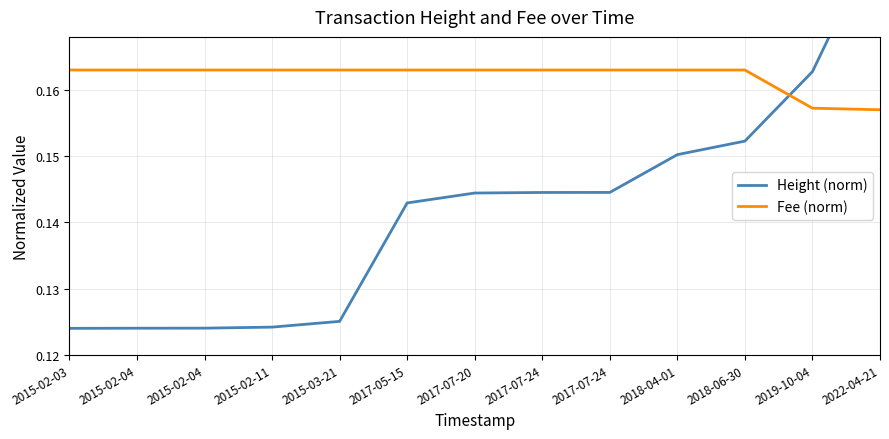

List the labels in order of Height (norm) value, largest first.

2022-04-21, 2019-10-04, 2018-06-30, 2018-04-01, 2017-07-24, 2017-07-24, 2017-07-20, 2017-05-15, 2015-03-21, 2015-02-11, 2015-02-04, 2015-02-04, 2015-02-03